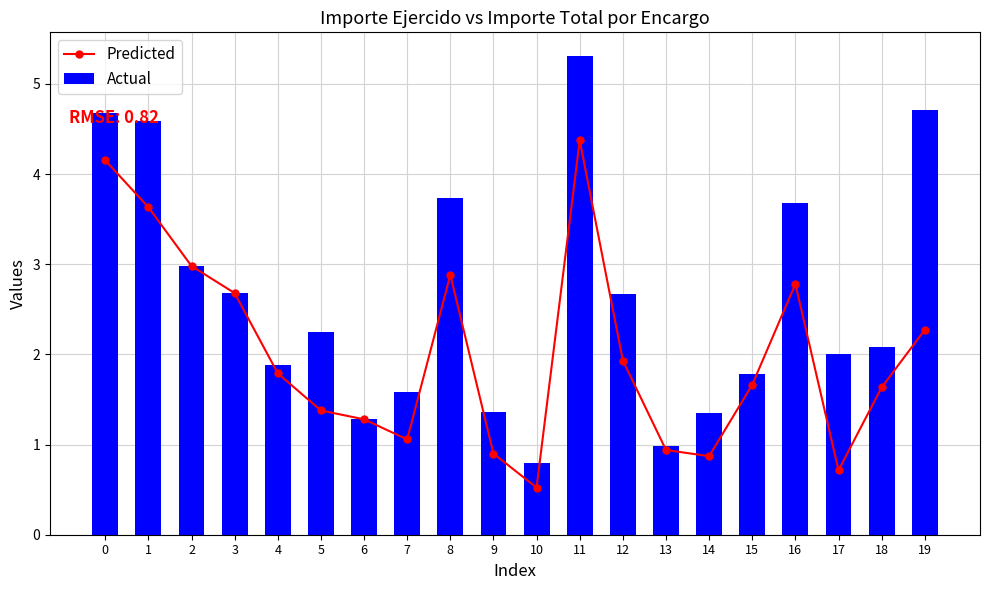

Is the value of Predicted at 3 greater than the value of Actual at 7?

Yes